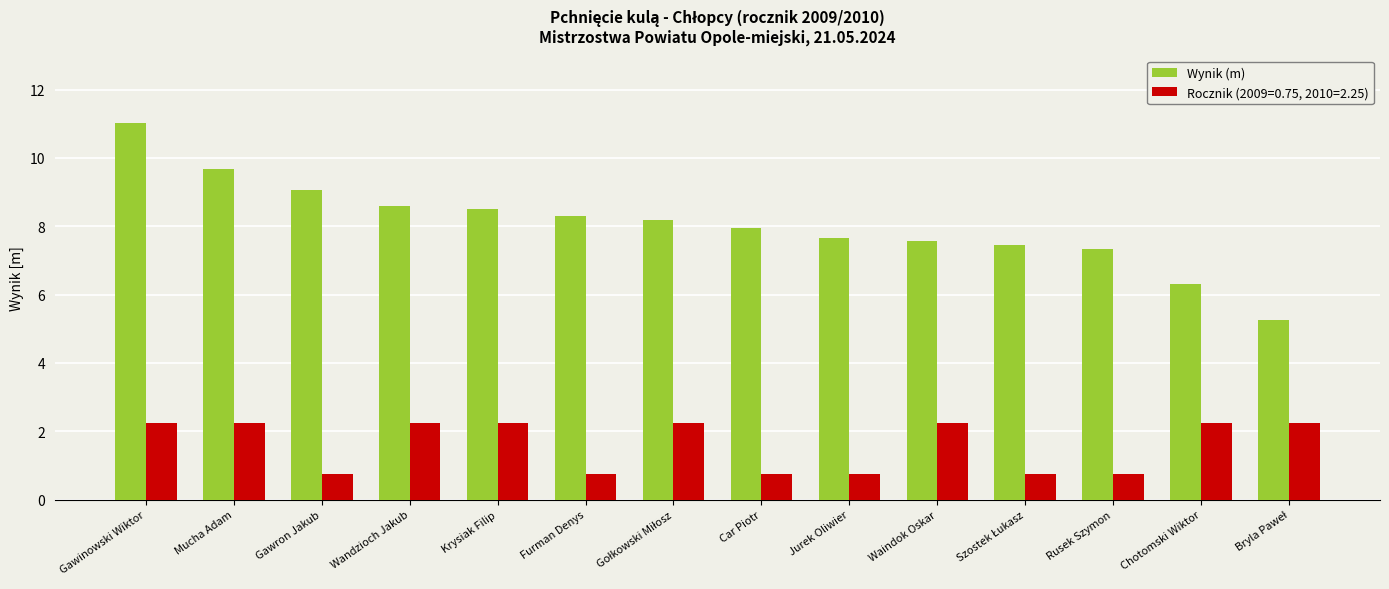

Between Mucha Adam and Furman Denys, which series saw the biggest shift?

Rocznik (2009=0.75, 2010=2.25)